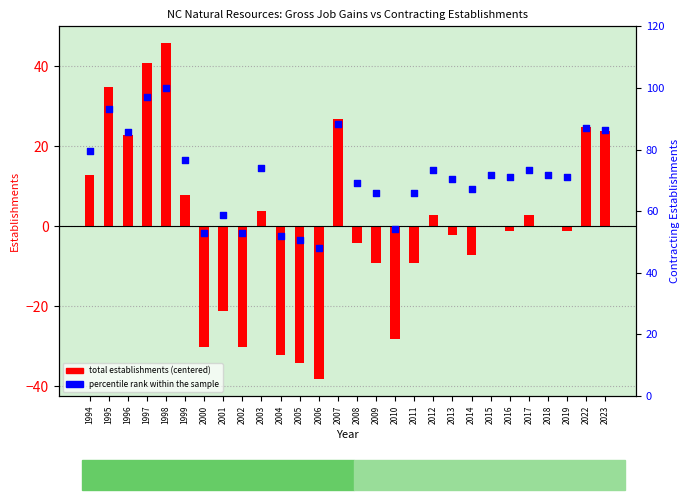

At how many categories does at least one series exceed 67?

19